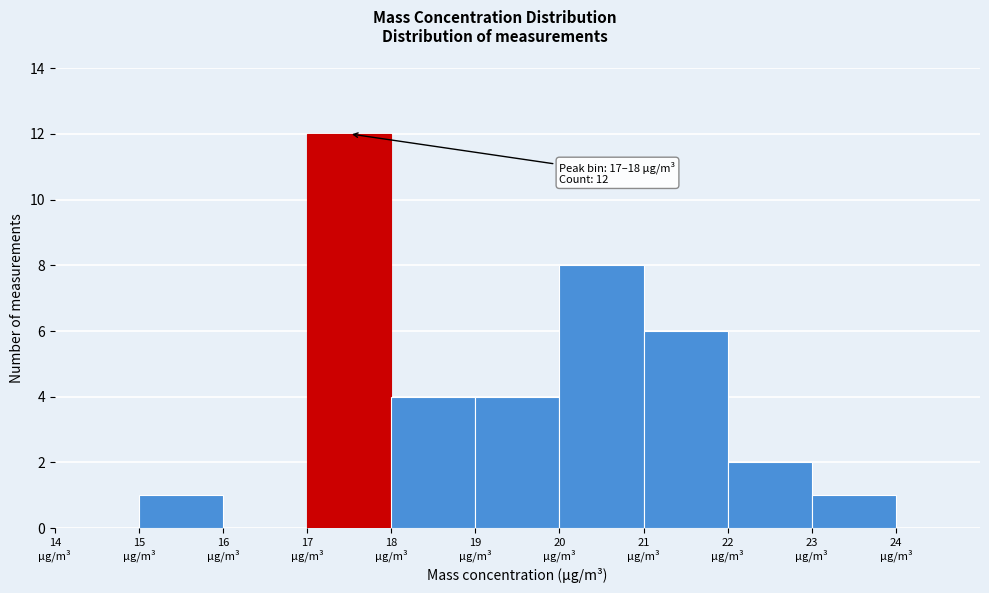

Which range on the x-axis has the tallest bar?

17 to 18